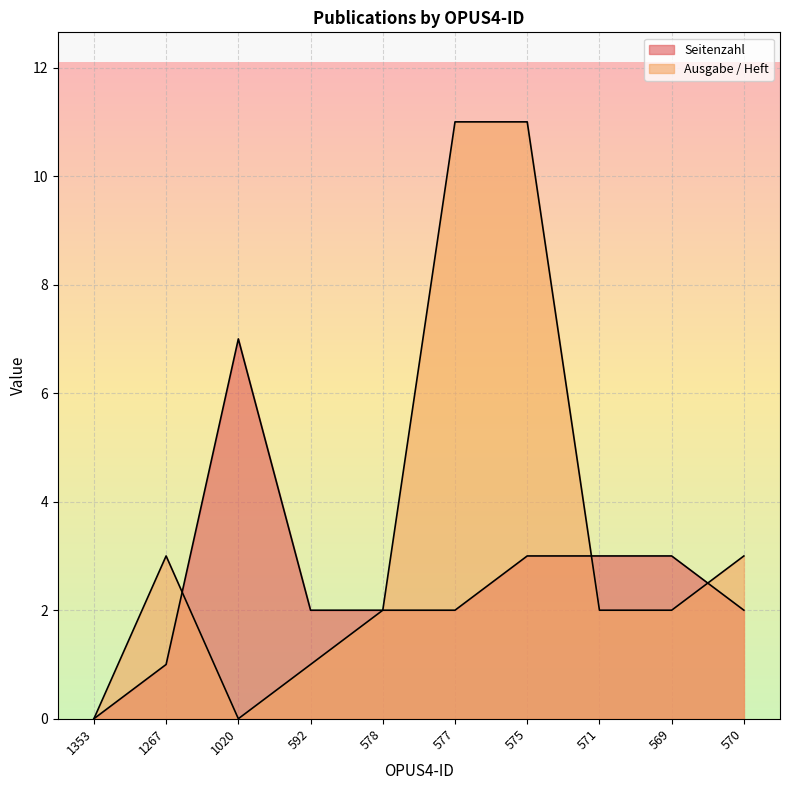

How many interior local peaks does the Ausgabe / Heft series have?

1